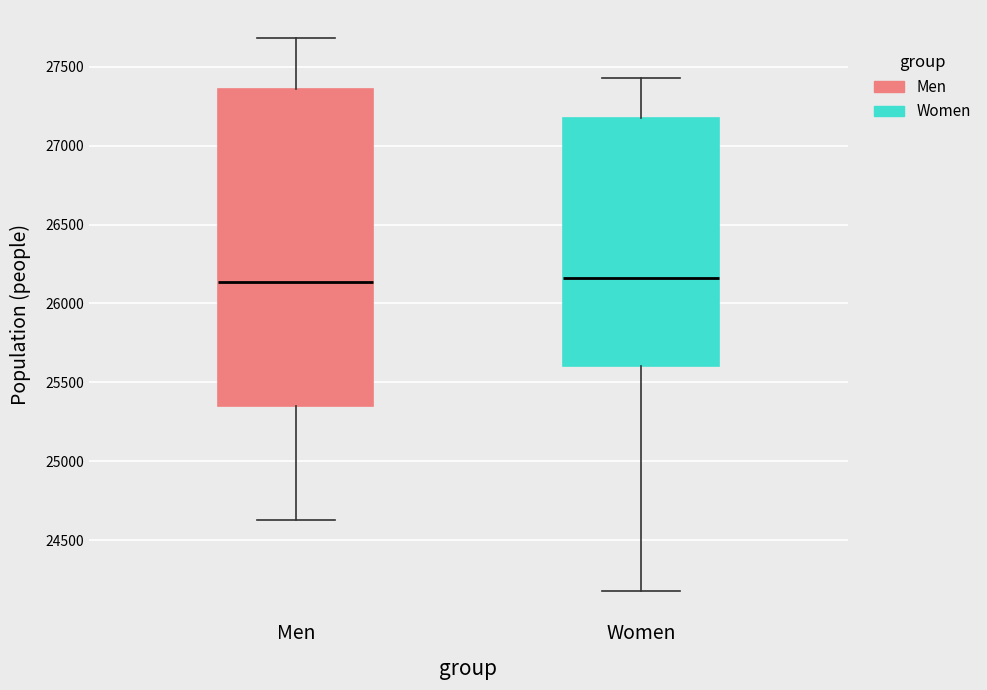

Reading left to right, transcribe this box plot: for each box, give where its median line is, the range the box spans, and where its two whiskers end, as read against the y-axis. The values are not printed on the chart, so give them approximately, as read against the axis.

Men: median 26150, box 25350 to 27350, whiskers 24650 to 27700
Women: median 26150, box 25600 to 27150, whiskers 24200 to 27450